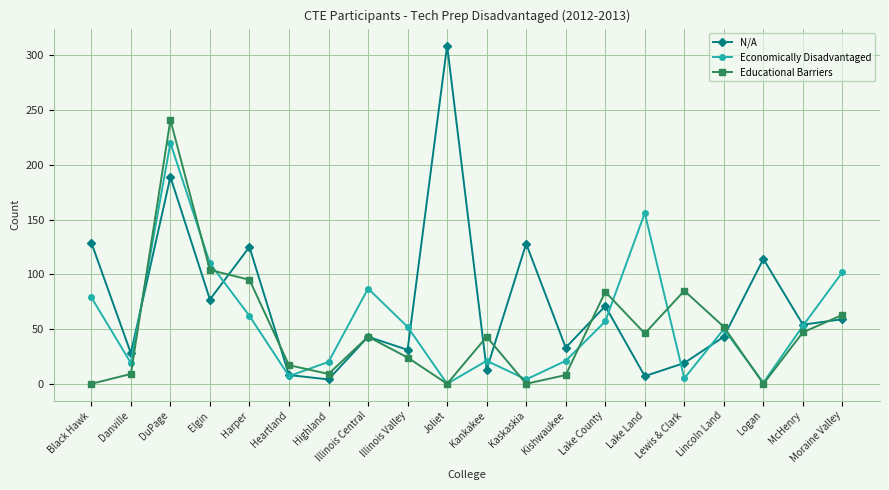

At which label does N/A first exceed 54?

Black Hawk